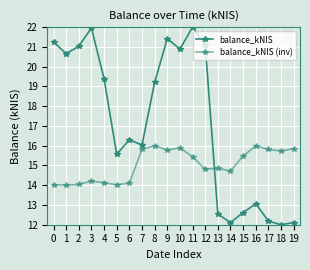

Which series has the largest total across all categories?

balance_kNIS